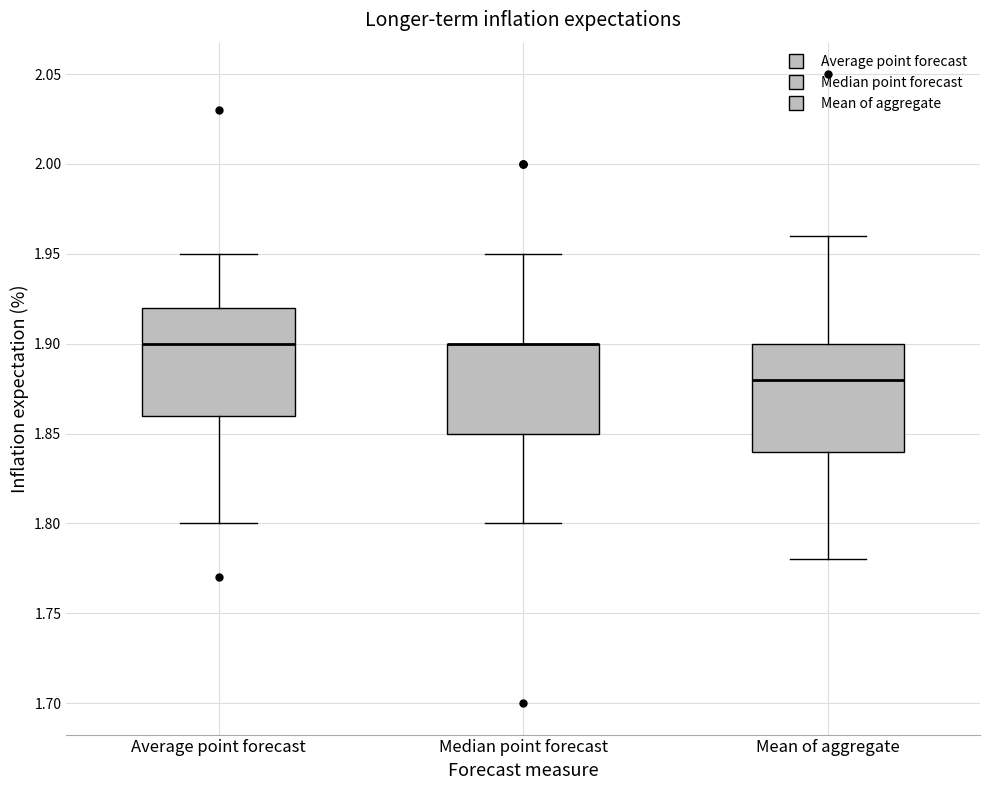

Reading left to right, read every box against the y-axis: the position of its median line, the range the box covers, and the ends of its whiskers. The values are not printed on the chart, so give them approximately, as read against the axis.

Average point forecast: median 1.90, box 1.86 to 1.92, whiskers 1.80 to 1.95
Median point forecast: median 1.90 (drawn on the box's upper edge), box 1.85 to 1.90, whiskers 1.80 to 1.95
Mean of aggregate: median 1.88, box 1.84 to 1.90, whiskers 1.78 to 1.96